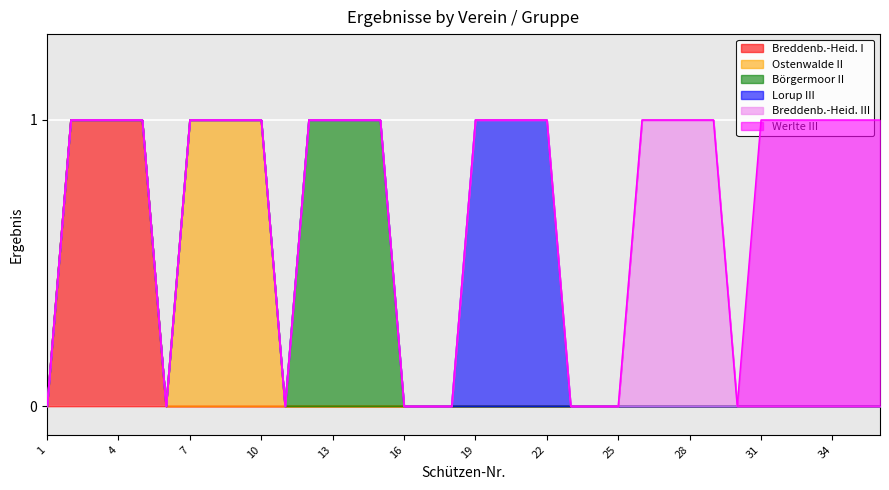

Is the value of Breddenb.-Heid. I at 35 greater than the value of Breddenb.-Heid. III at 23?

No